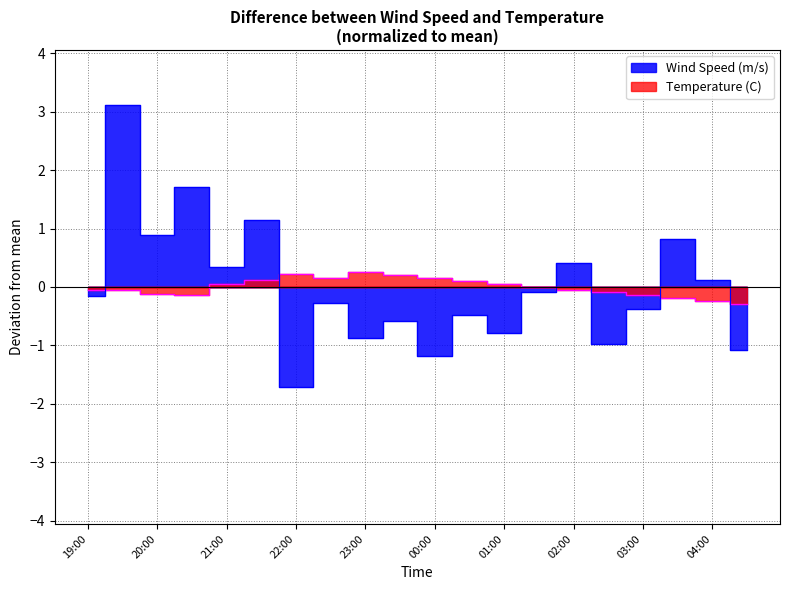

Rank the series by their maximum value, from highest to lowest.

Wind Speed (m/s), Temperature (C)